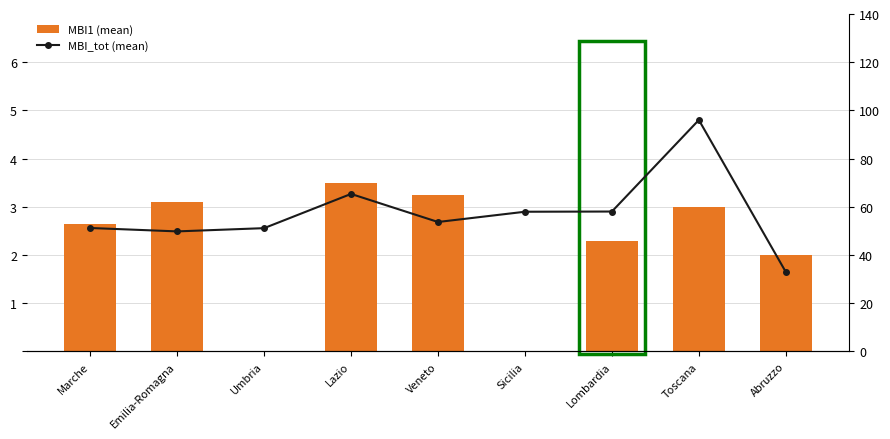

How many data points does each series have?

9